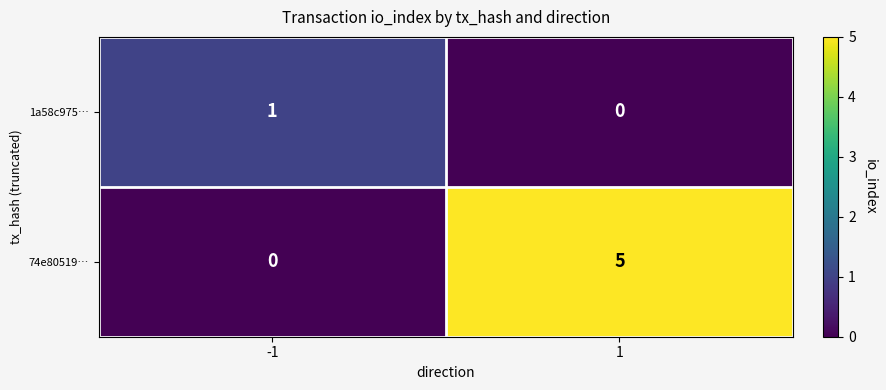

At 1, list the series in order from largest to smallest.

74e80519…, 1a58c975…